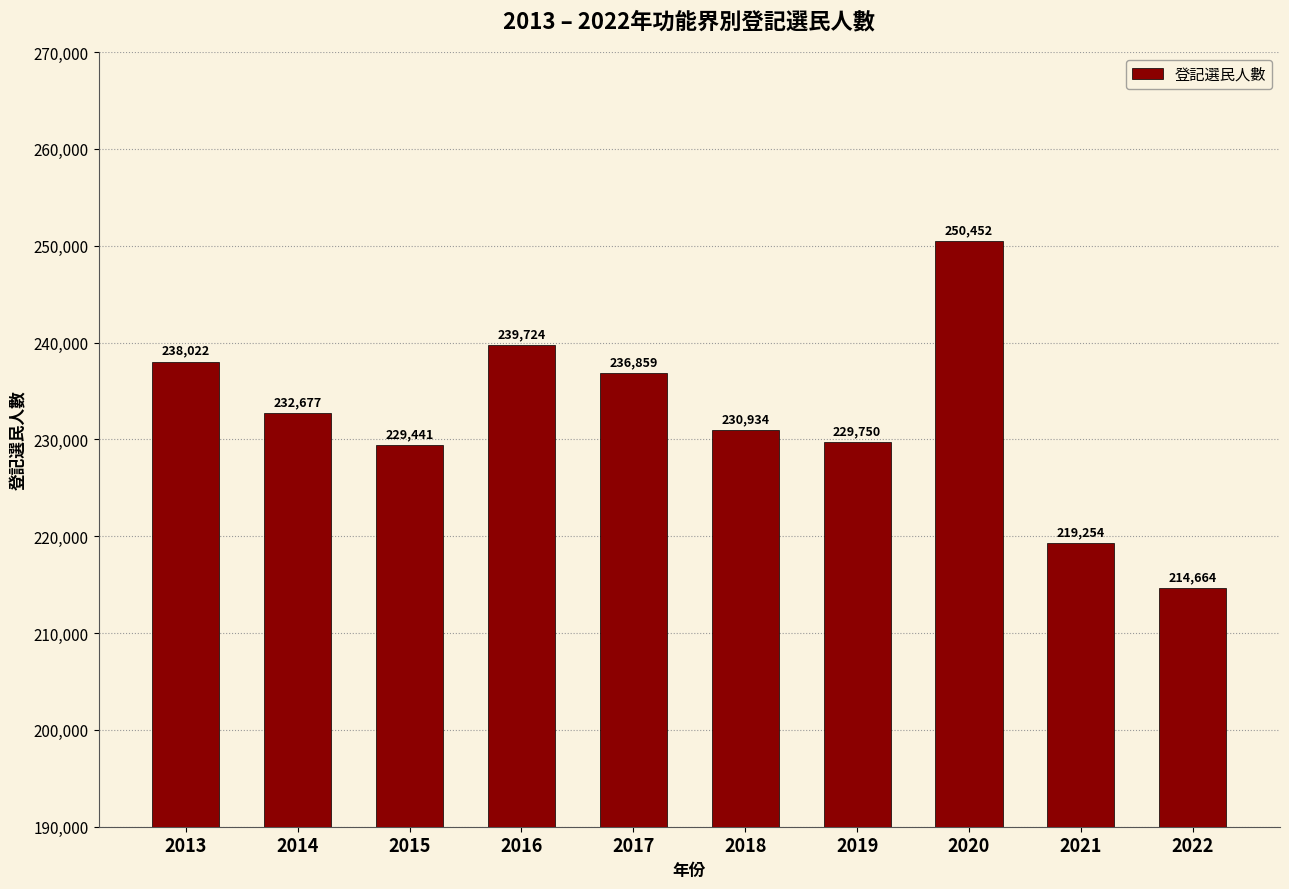

What is the minimum value shown in the chart?

214664